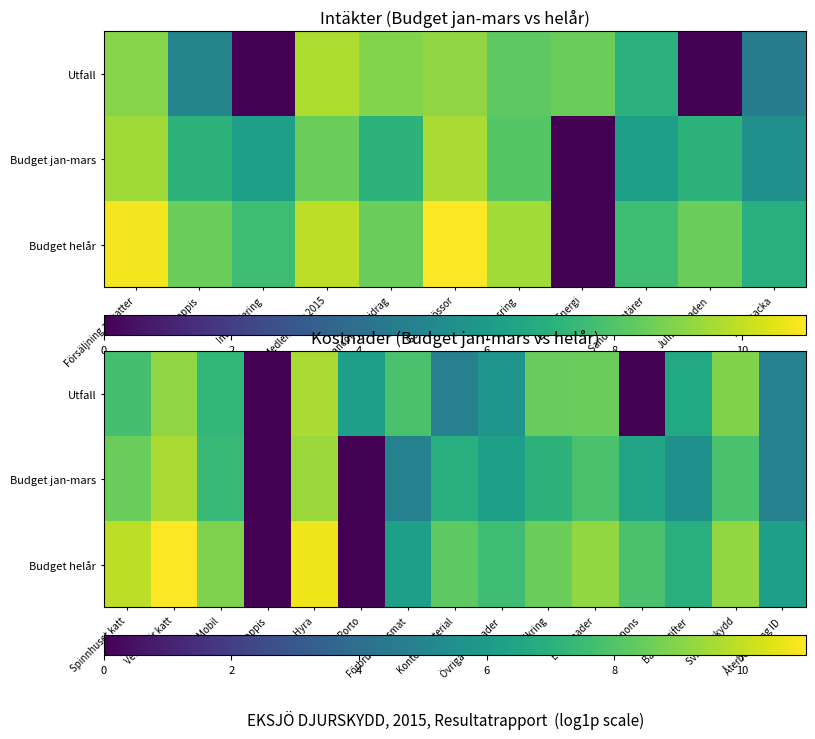

The value of Budget helår at Kontorsmaterial is 14.7. True or false?

False